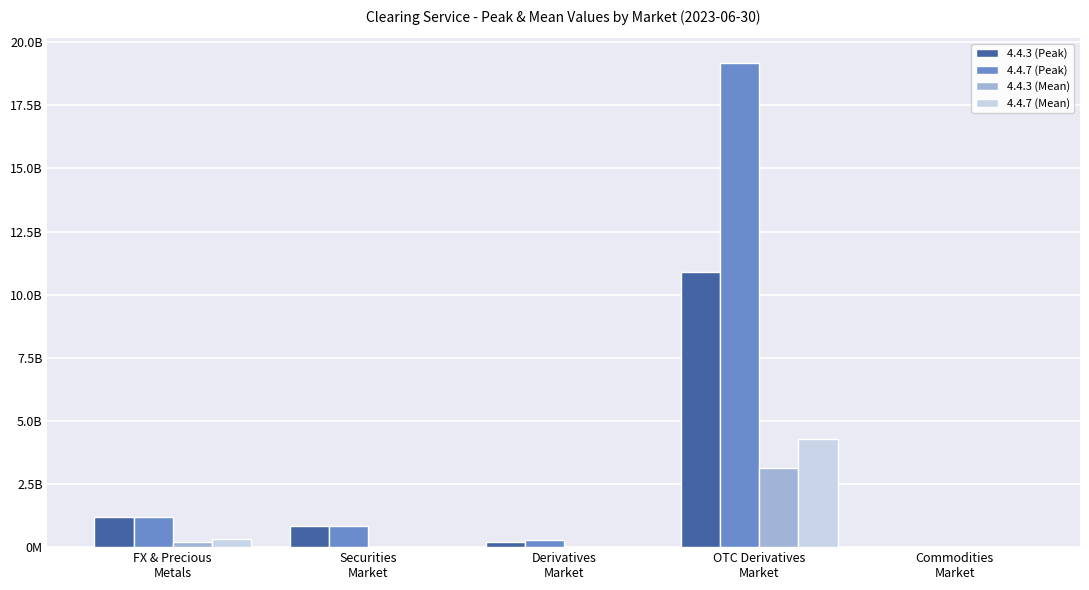

Are the bars horizontal?

No